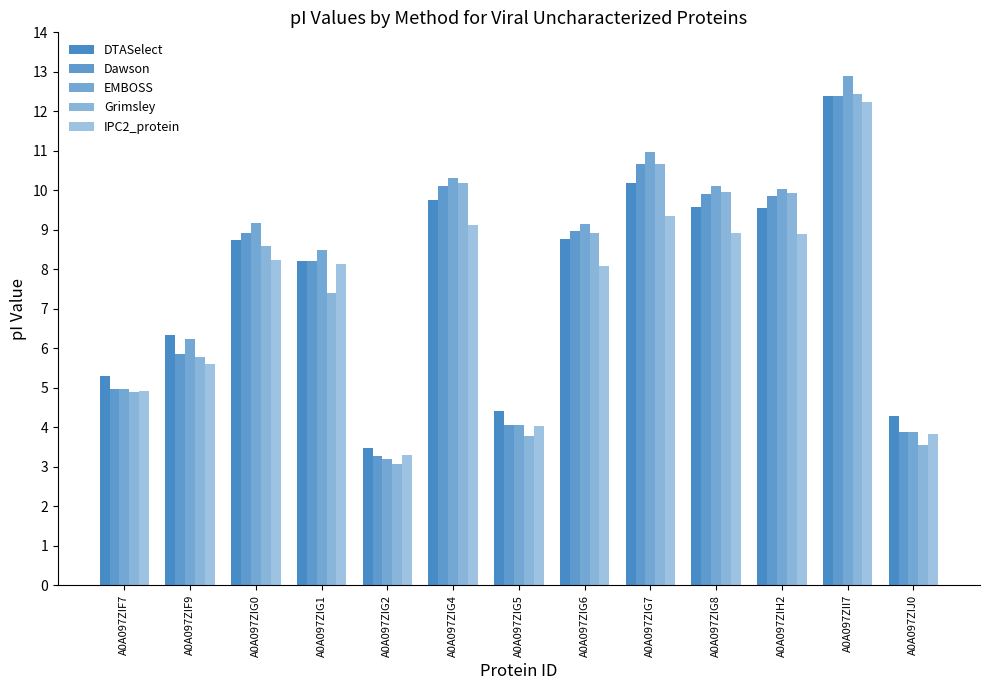

What is the average value of the DTASelect series?

7.8